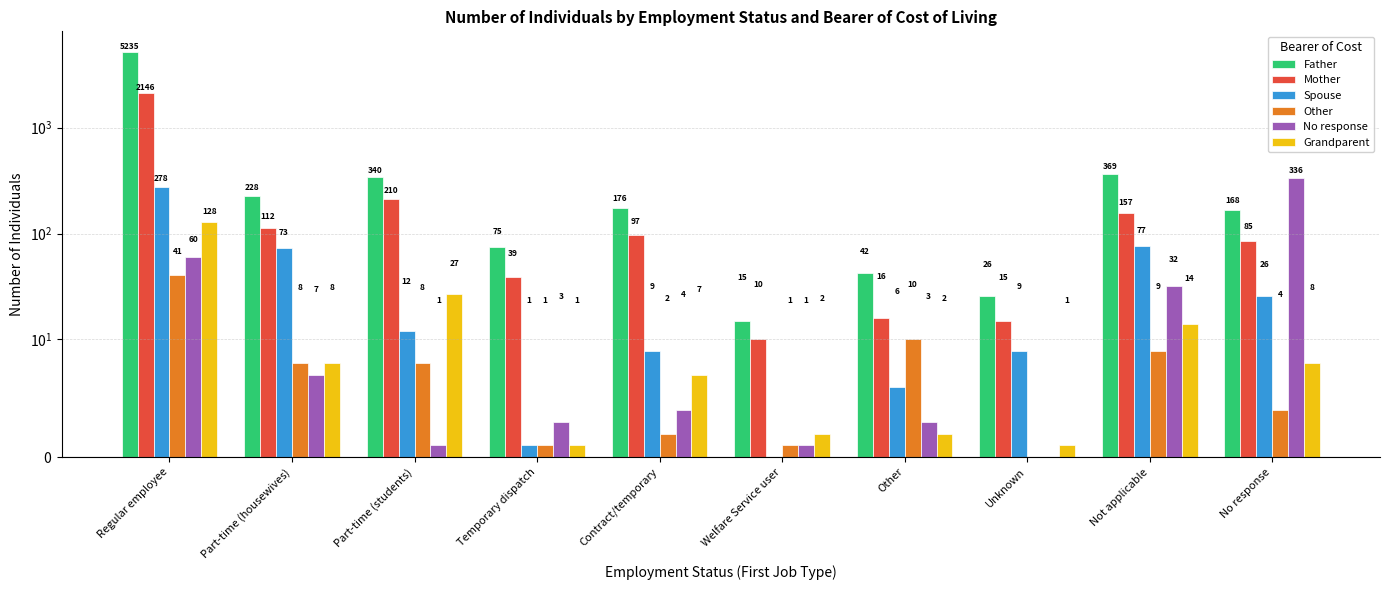

At how many categories does at least one series exceed 4008?

1